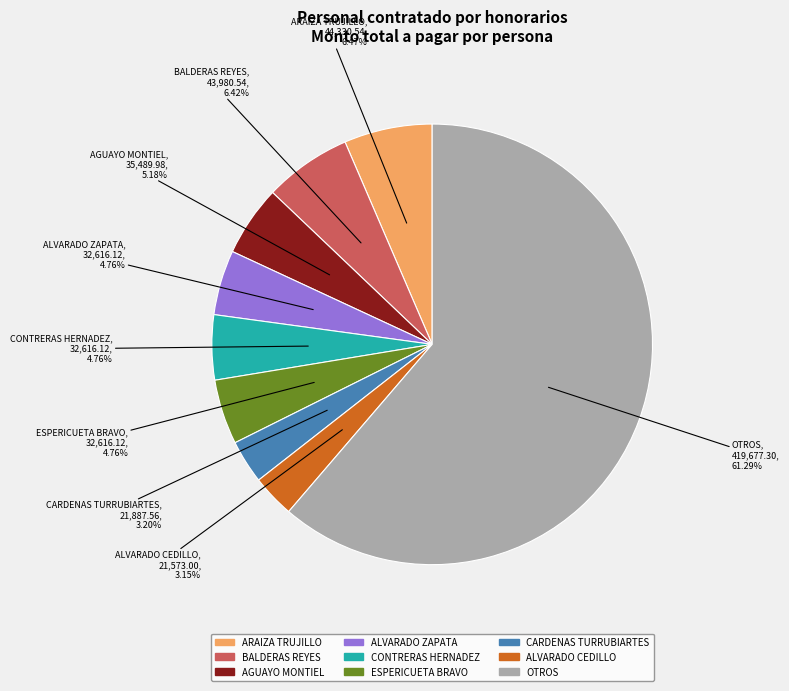

Does any single category account for the majority?

Yes